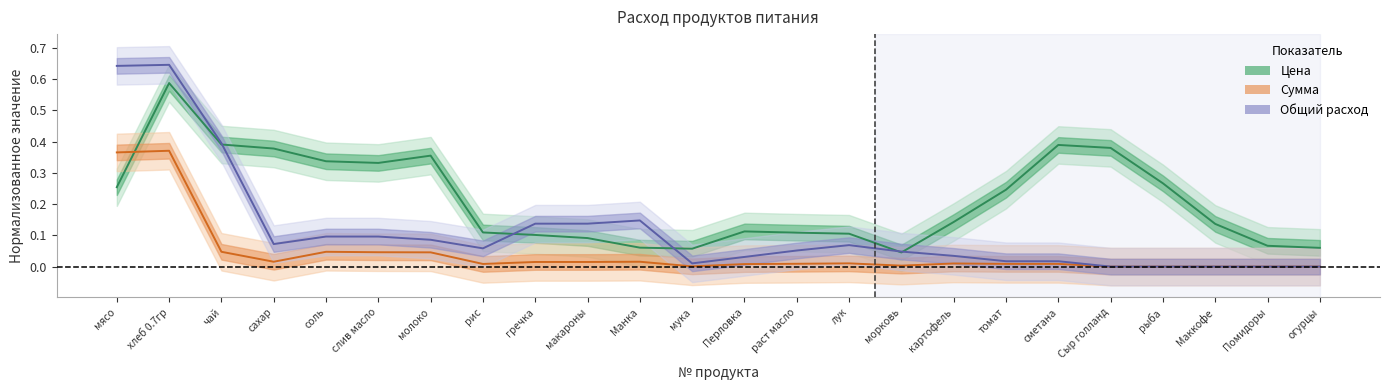

What is the sum of all Общий расход (норм.) values?

2.8